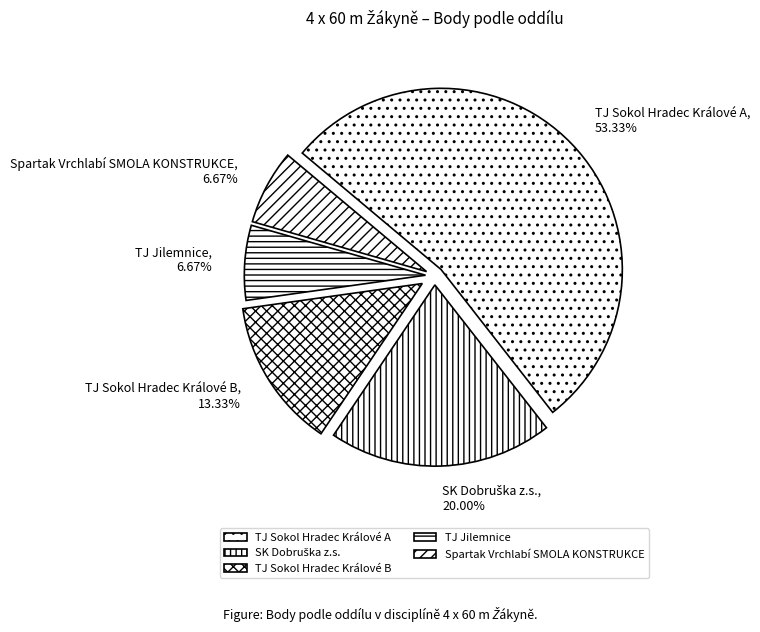

Which slice represents more than half of the pie?

TJ Sokol Hradec Králové A